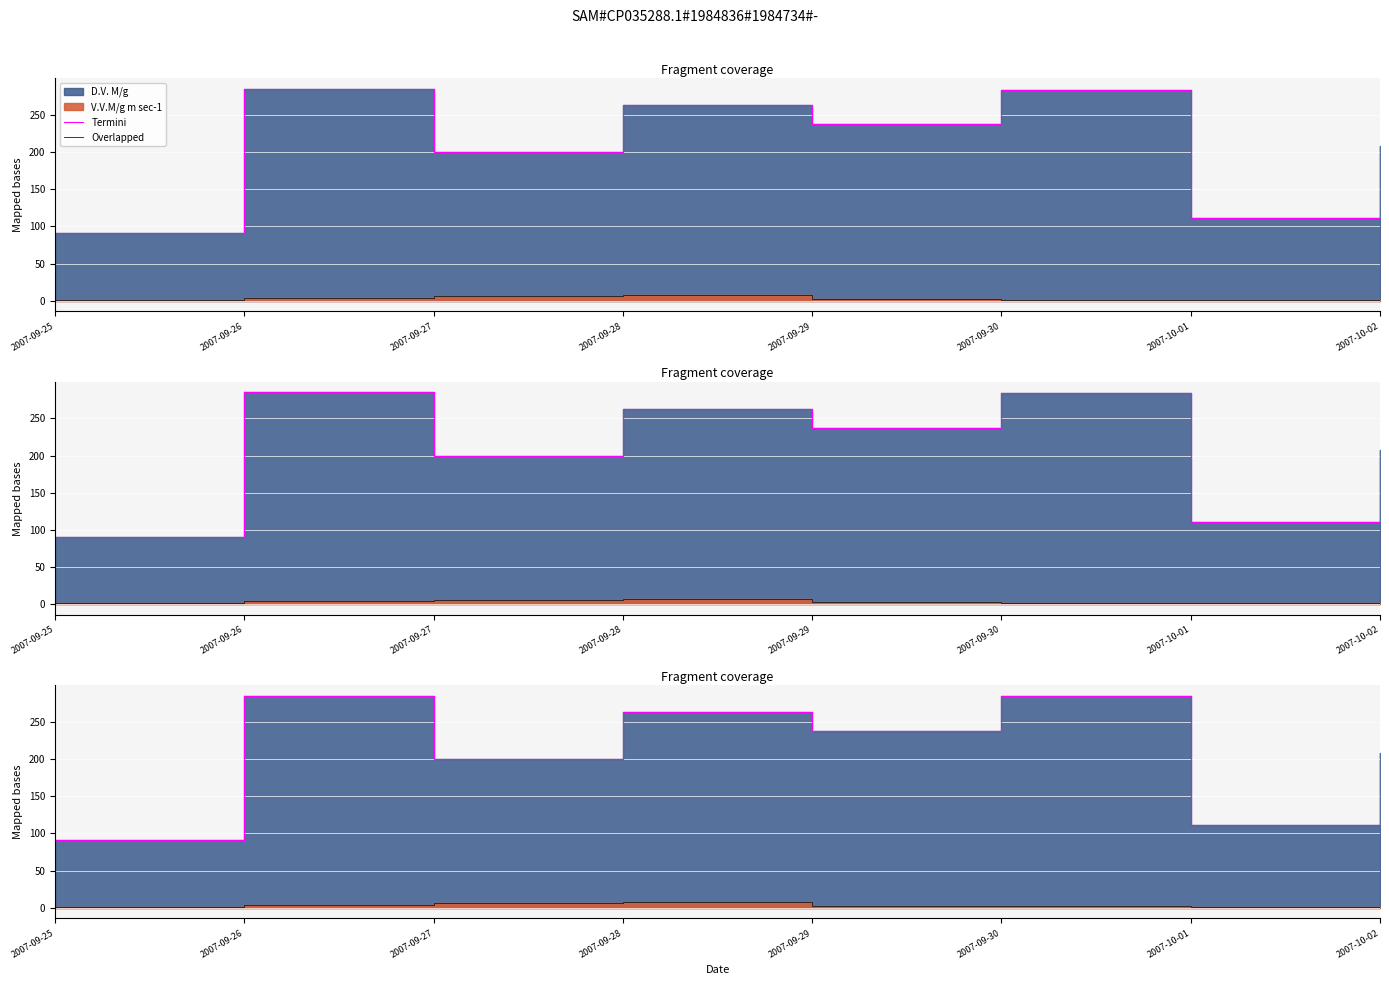

At which label does Termini reach its minimum?

2007-09-25